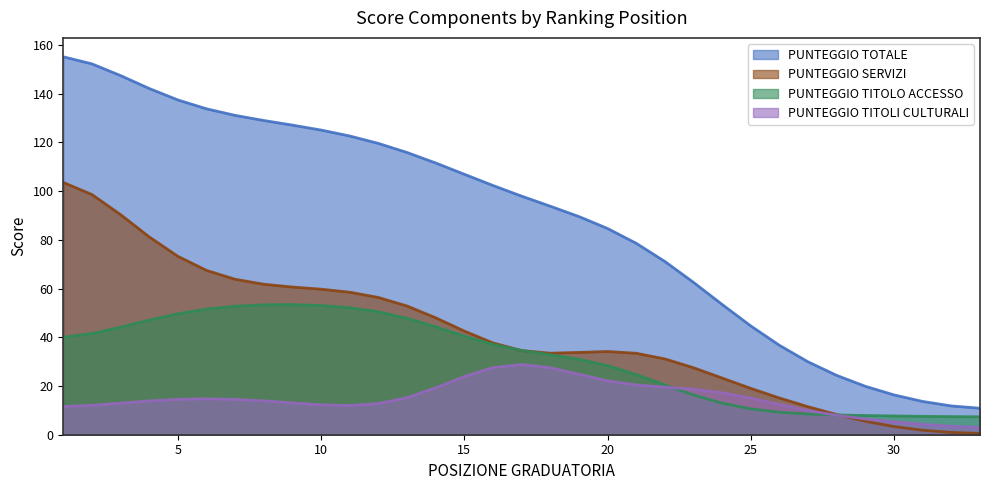

Which series has the largest range (max minus min)?

PUNTEGGIO TOTALE